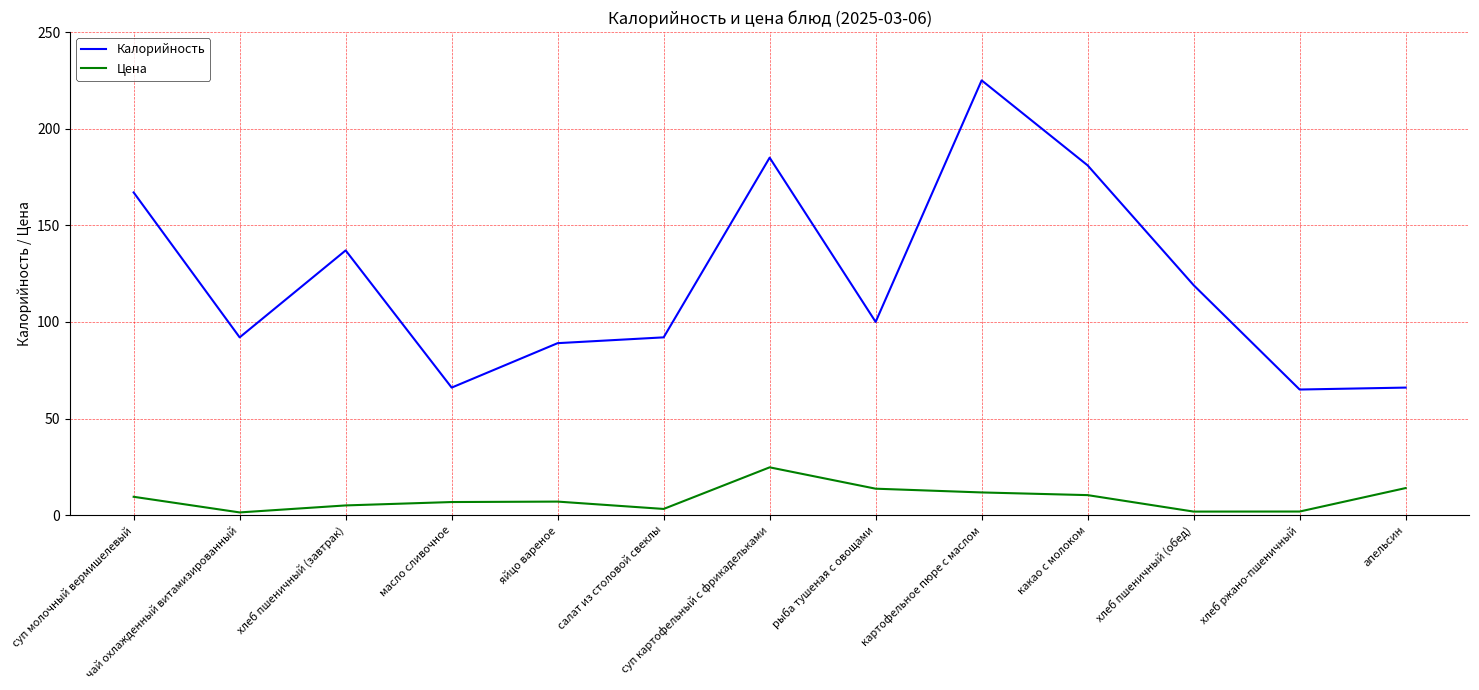

What is the sum of the Калорийность values at масло сливочное and салат из столовой свеклы?

158.0